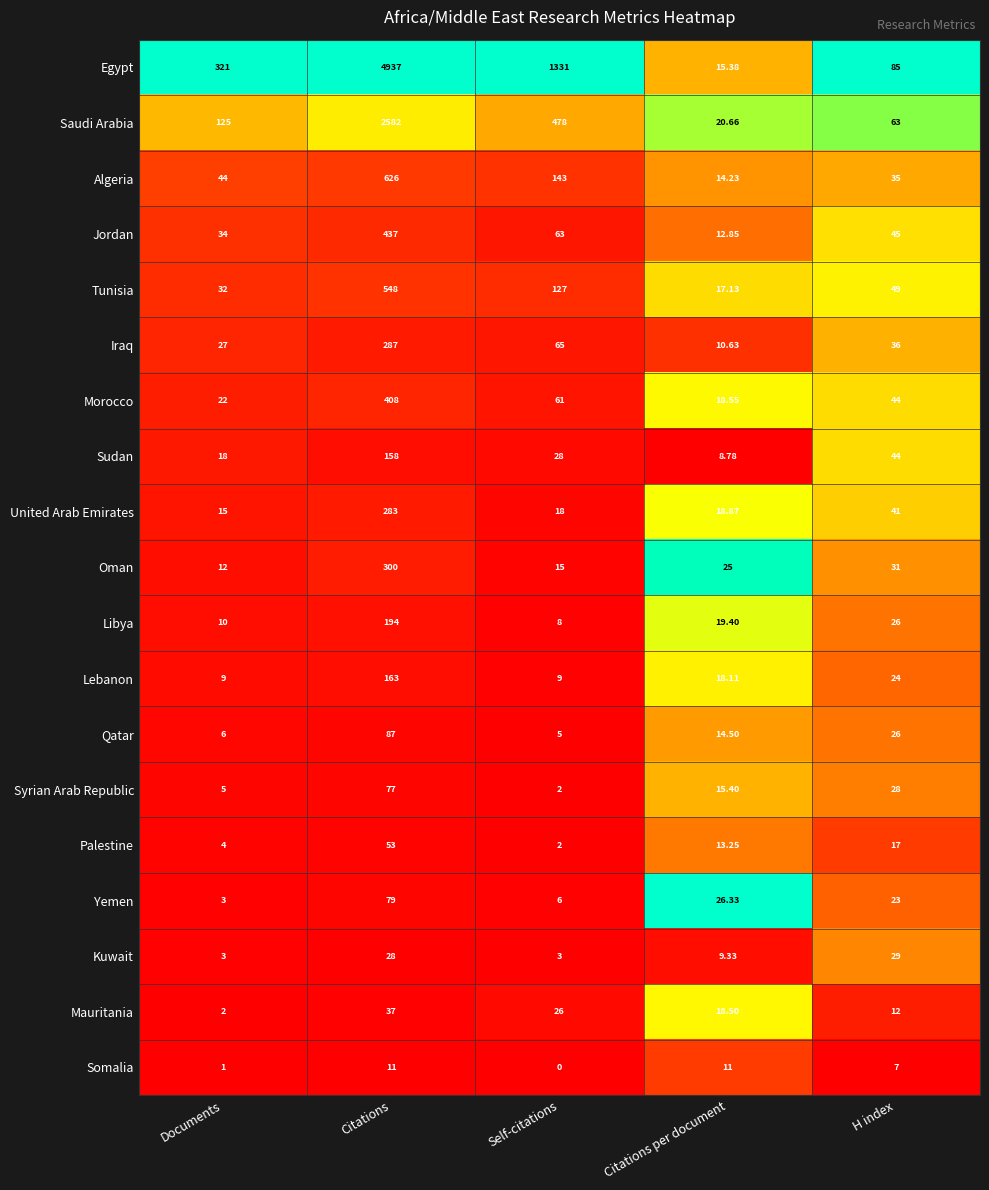

Which series changed the most between Citations and Citations per document?

Egypt